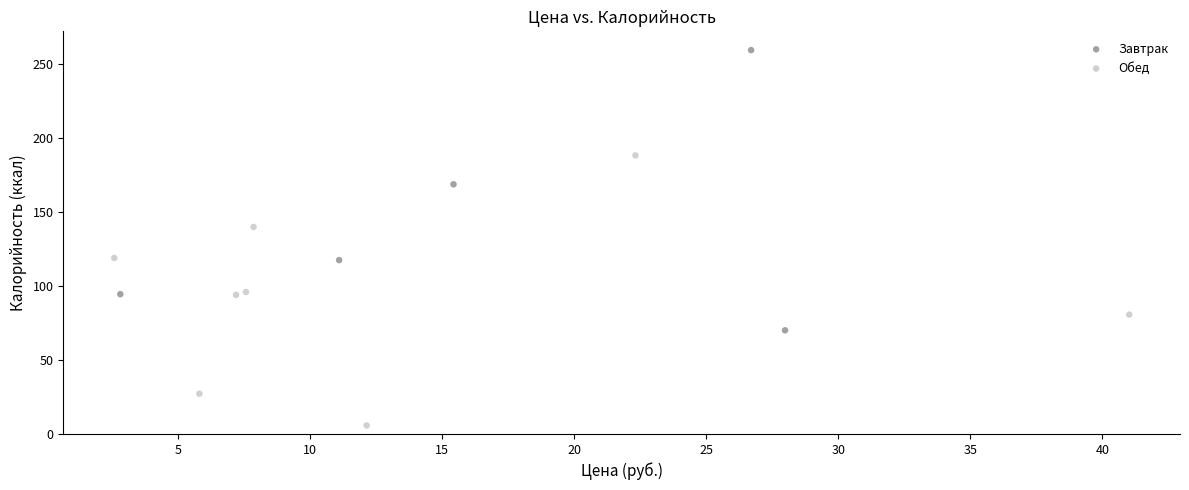

Which series contains the highest Y value?

Завтрак